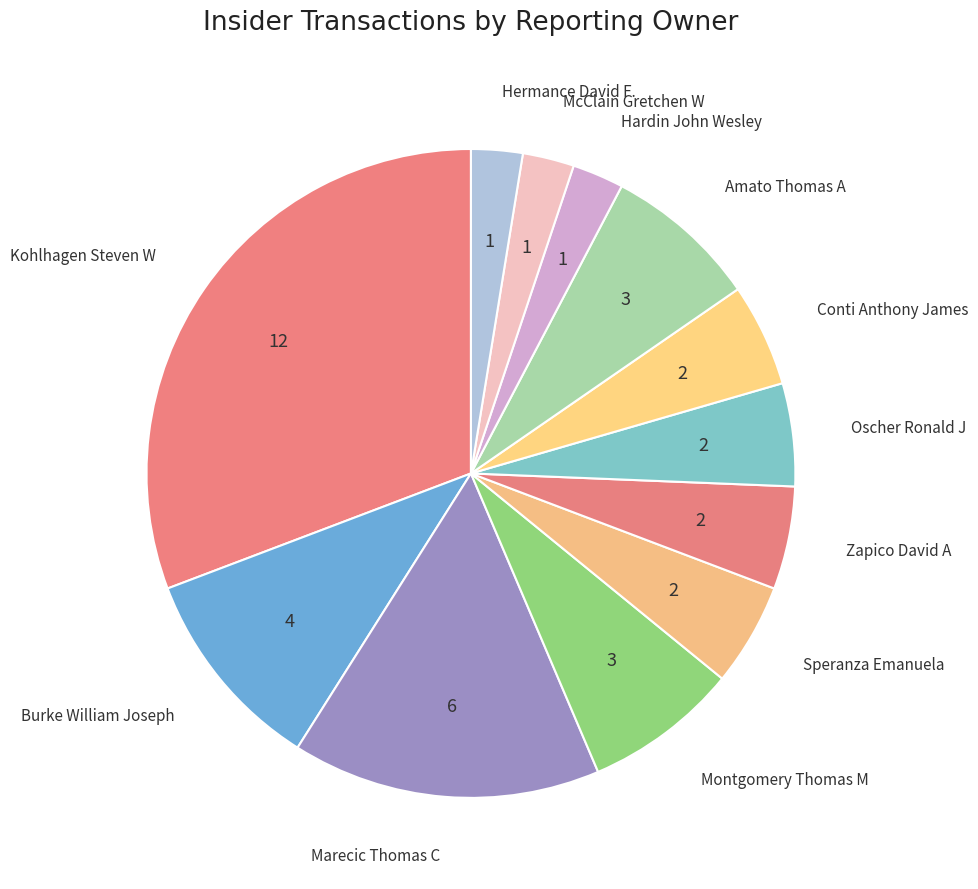

The Montgomery Thomas M slice represents 1% of the pie. True or false?

False